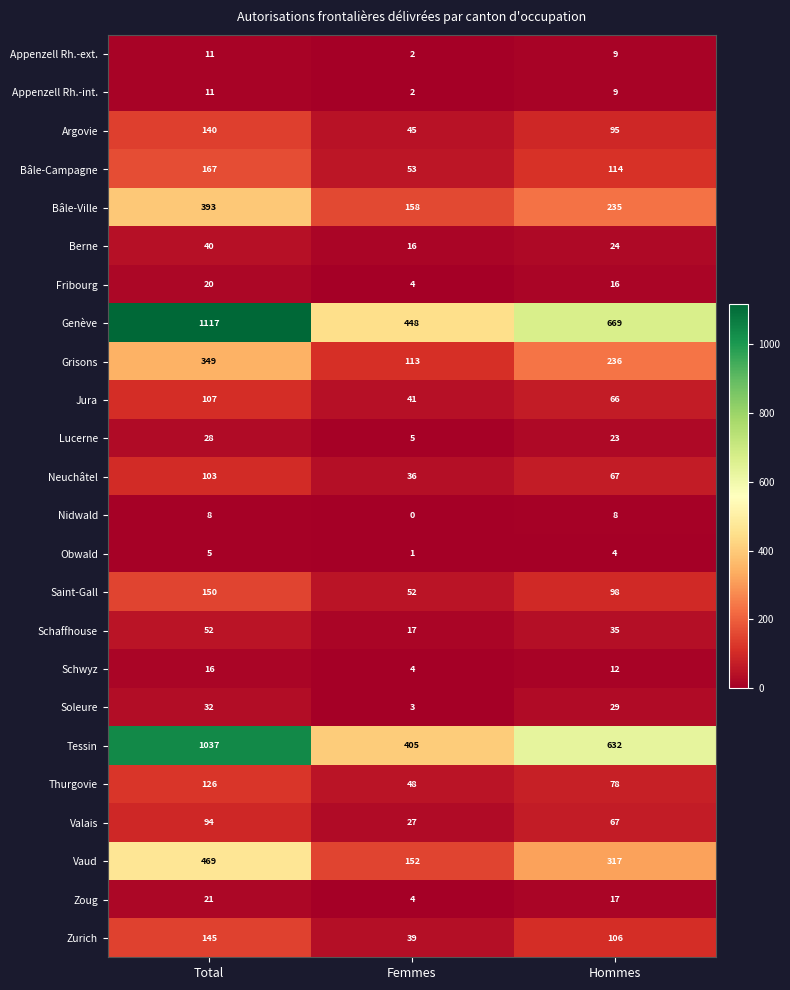

What is the average value of the Obwald series?

3